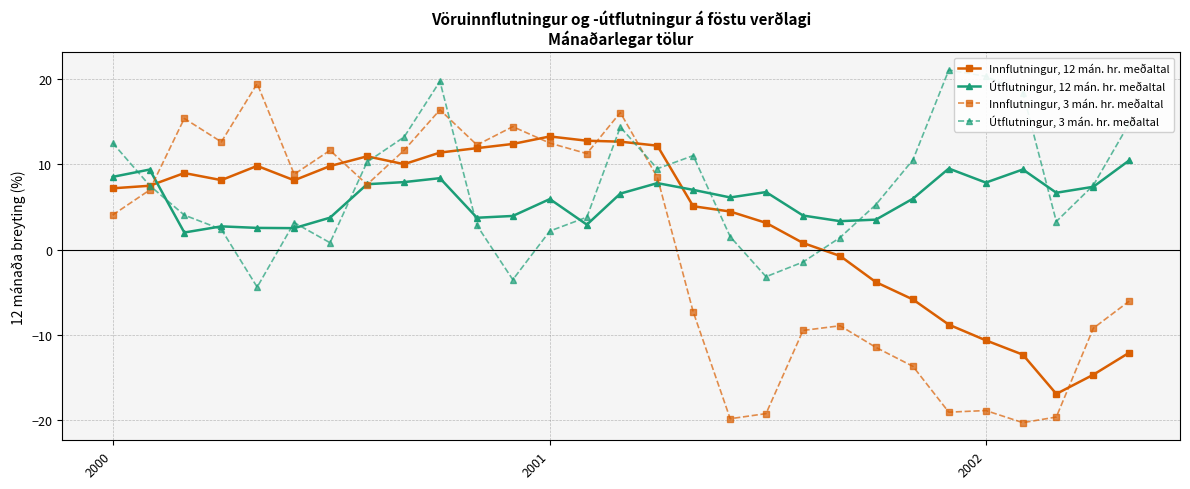

What is the maximum value for Innflutningur, 3 mán. hr. meðaltal?

19.5